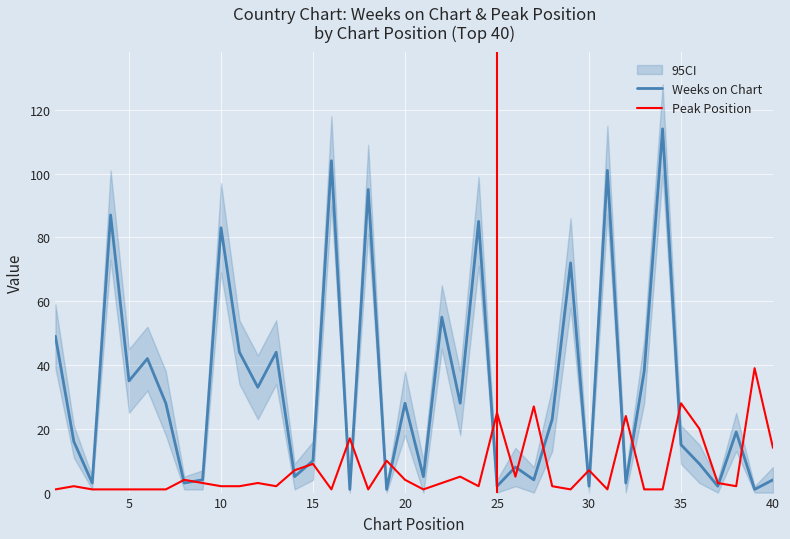

How many data points does each series have?

40